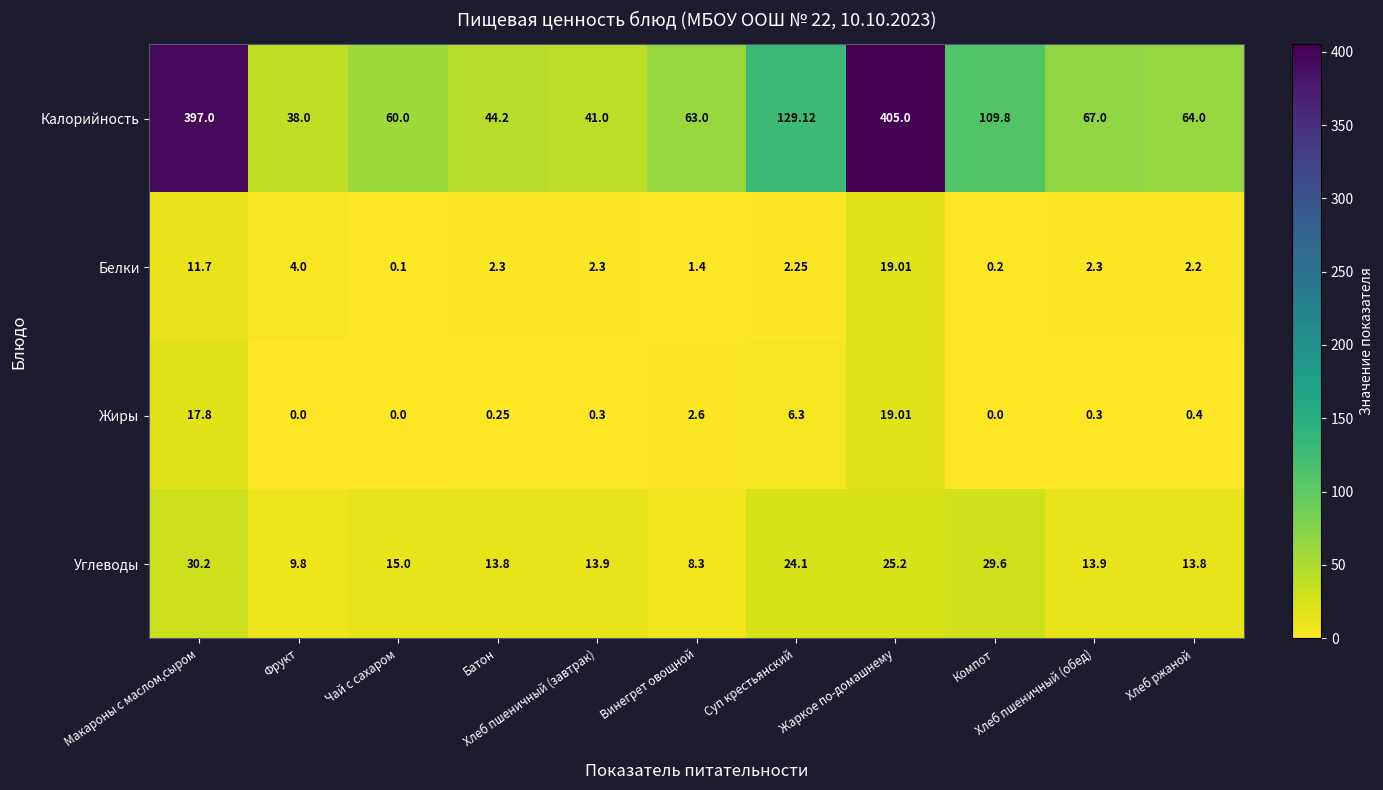

Which series has the widest spread of values?

Калорийность